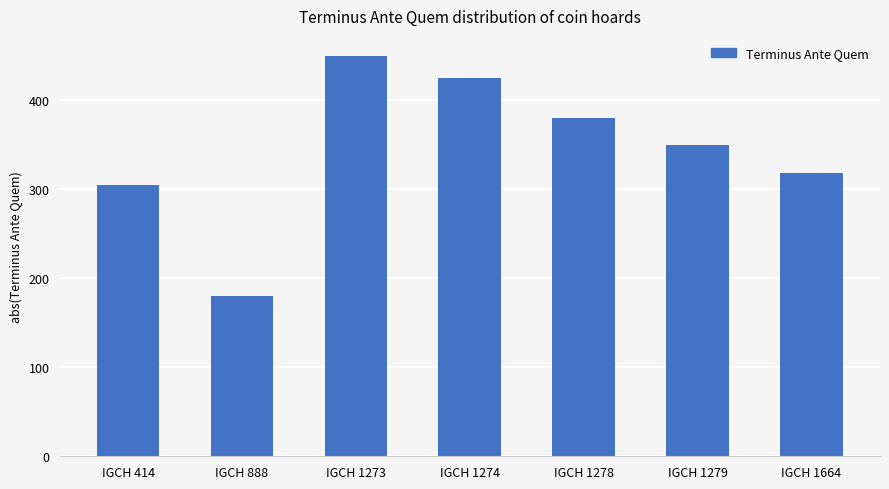

Does the chart contain any negative values?

No